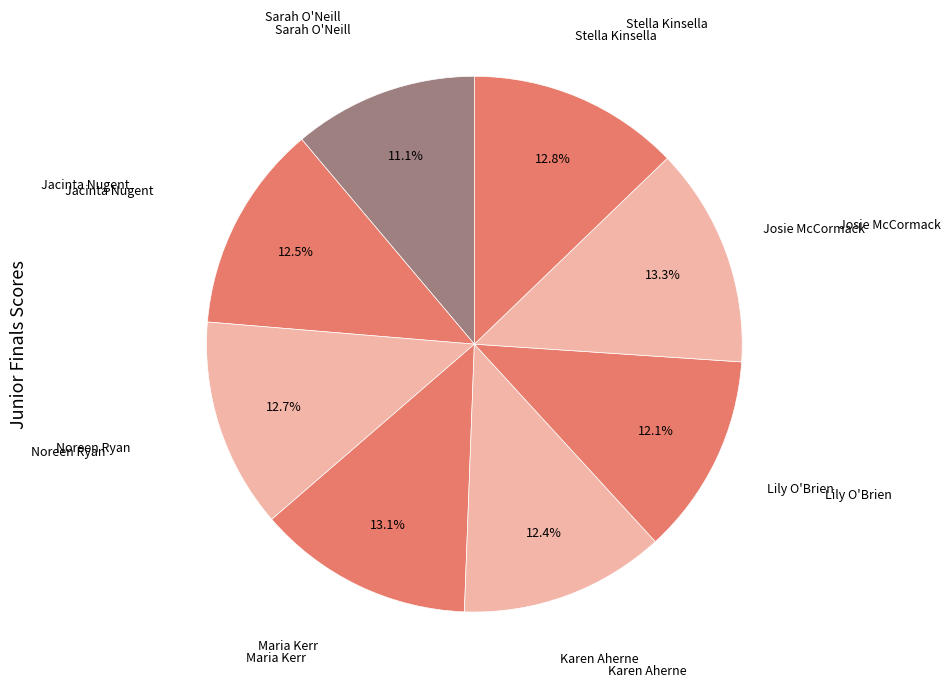

To the nearest percent, what is the difference between the largest and smallest slice percentages?

2%